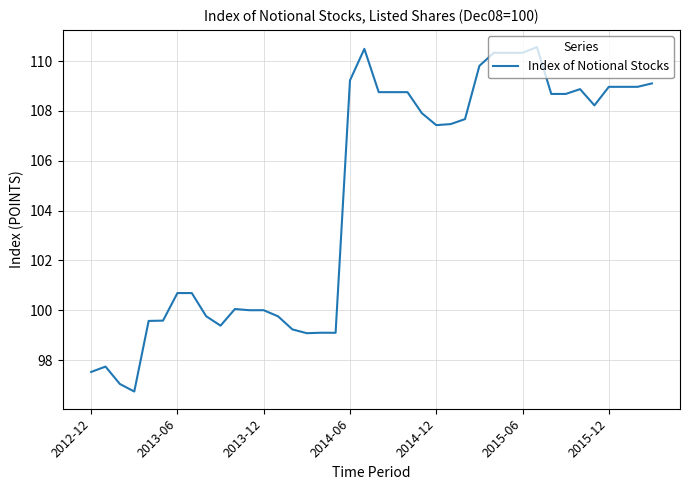

What is the smallest value displayed?

96.7